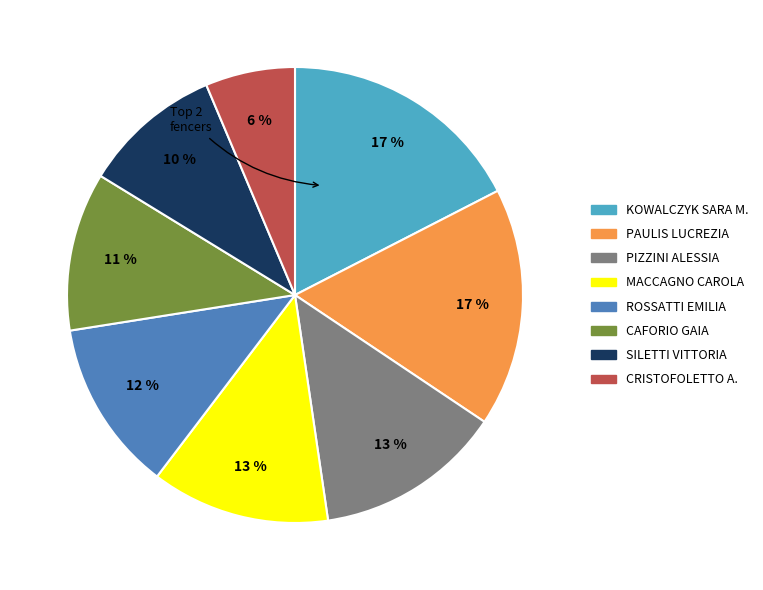

To the nearest percent, what is the difference between the largest and smallest slice percentages?

11%